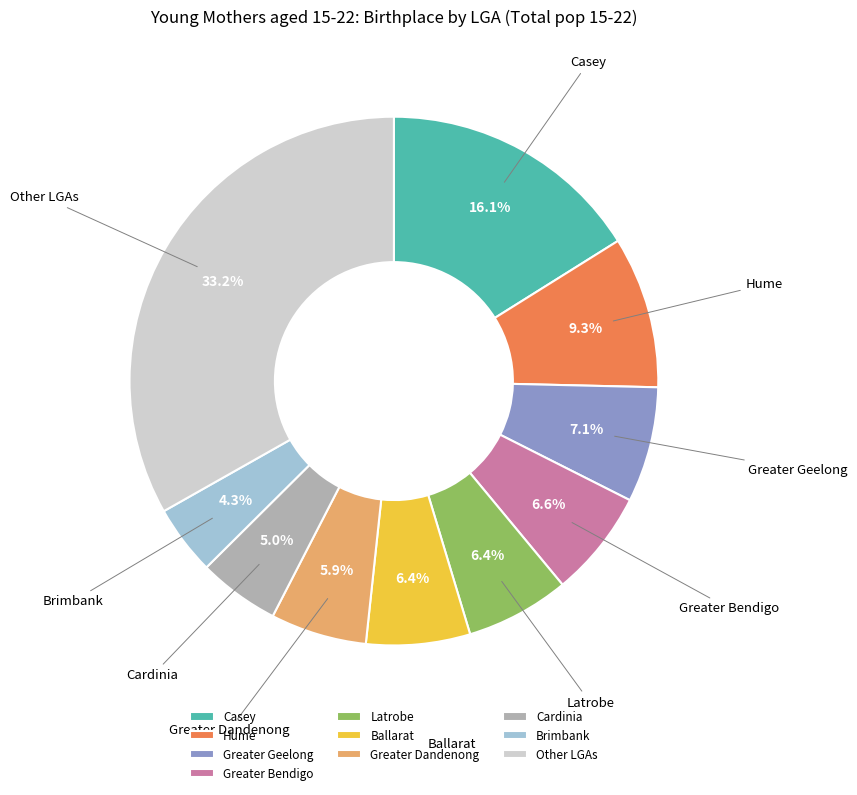

What is the largest slice in the pie chart?

Other LGAs